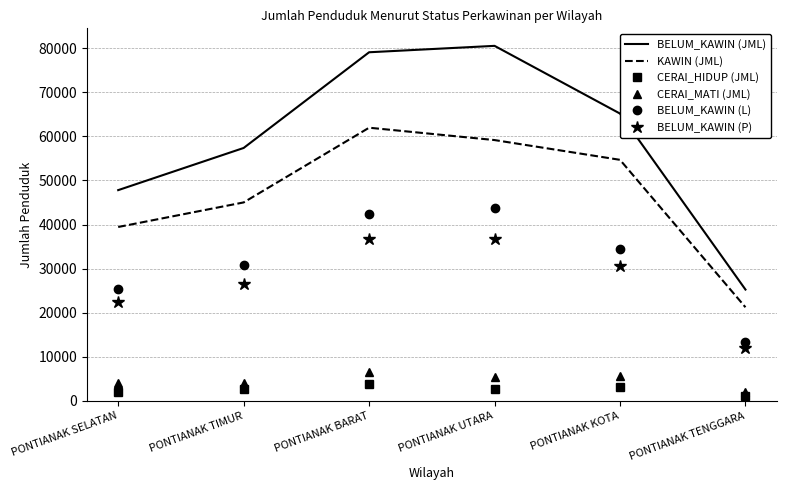

True or false: BELUM_KAWIN (P) and KAWIN (JML) intersect in this chart.

False